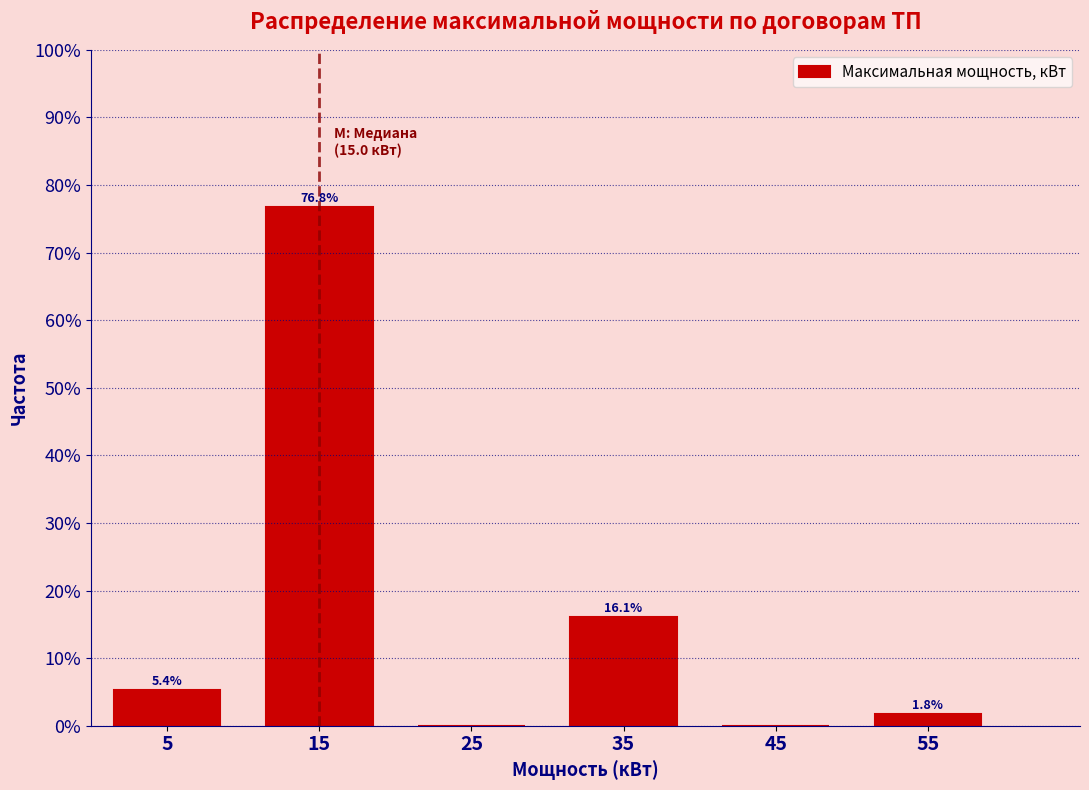

Which range on the x-axis has the tallest bar?

10 to 20